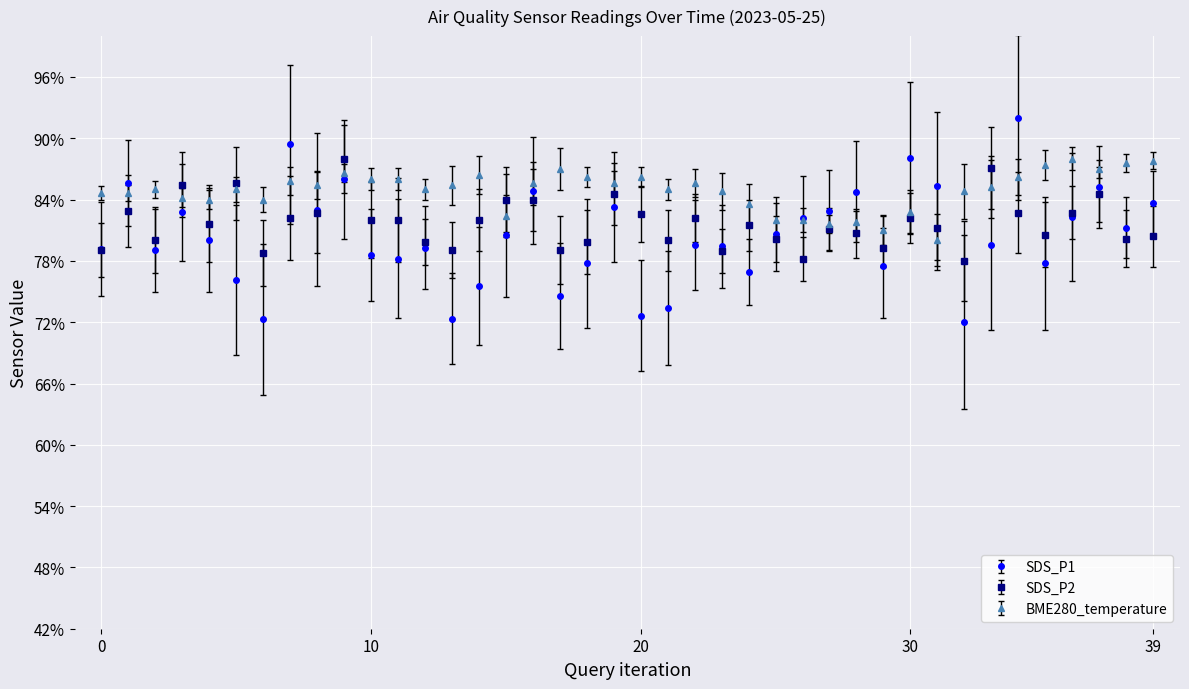

What is the minimum value for SDS_P2?

78.0